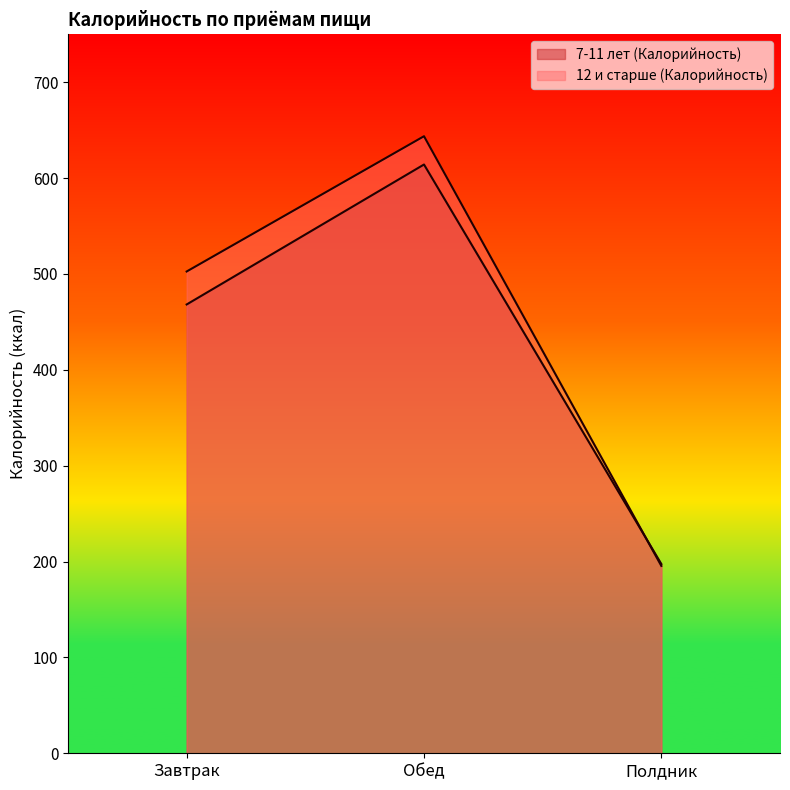

What is the difference between the maximum and second lowest values in the 12 и старше (Калорийность) series?

141.1